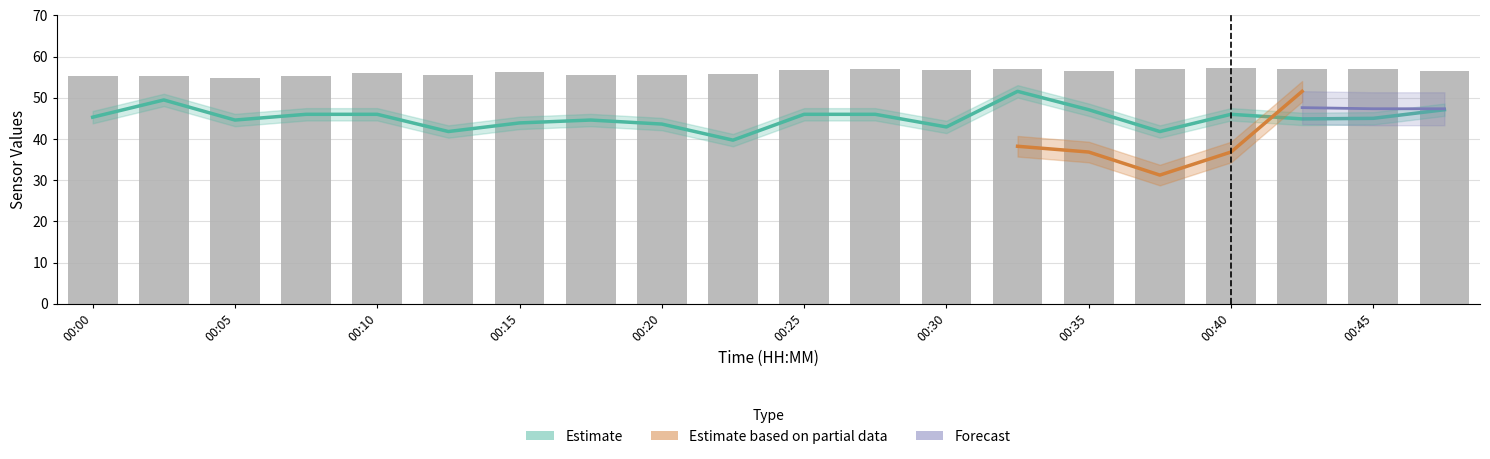

What is the minimum value for Humidity?

54.9